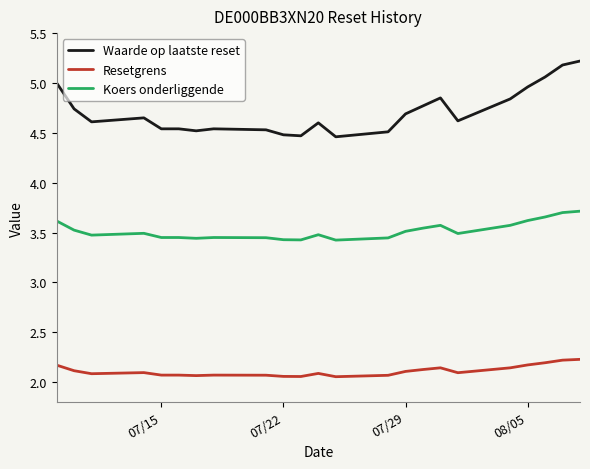

True or false: Resetgrens and Waarde op laatste reset cross at least once.

False